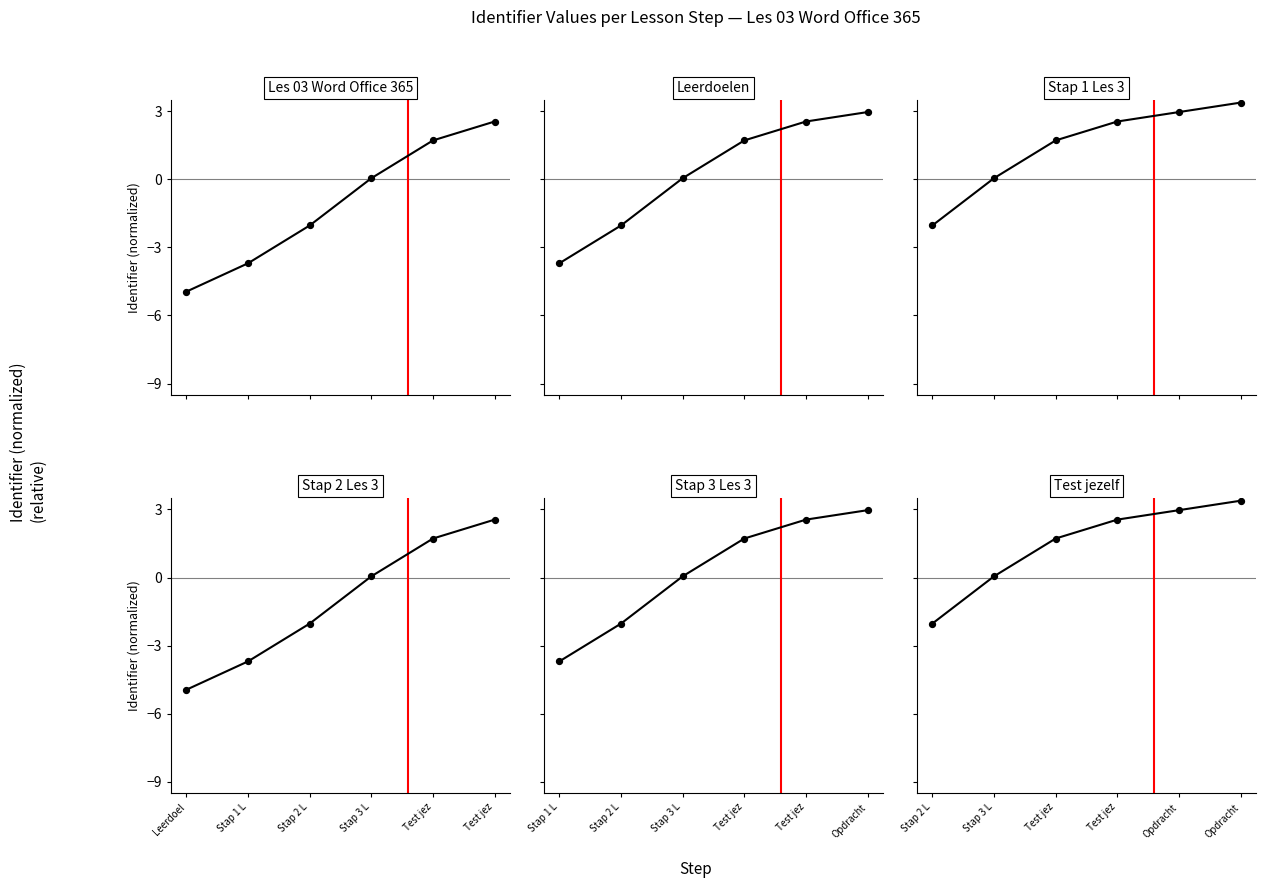

Is the value of Stap 3 Les 3 at Test jez greater than the value of Leerdoelen at Test jez?

No